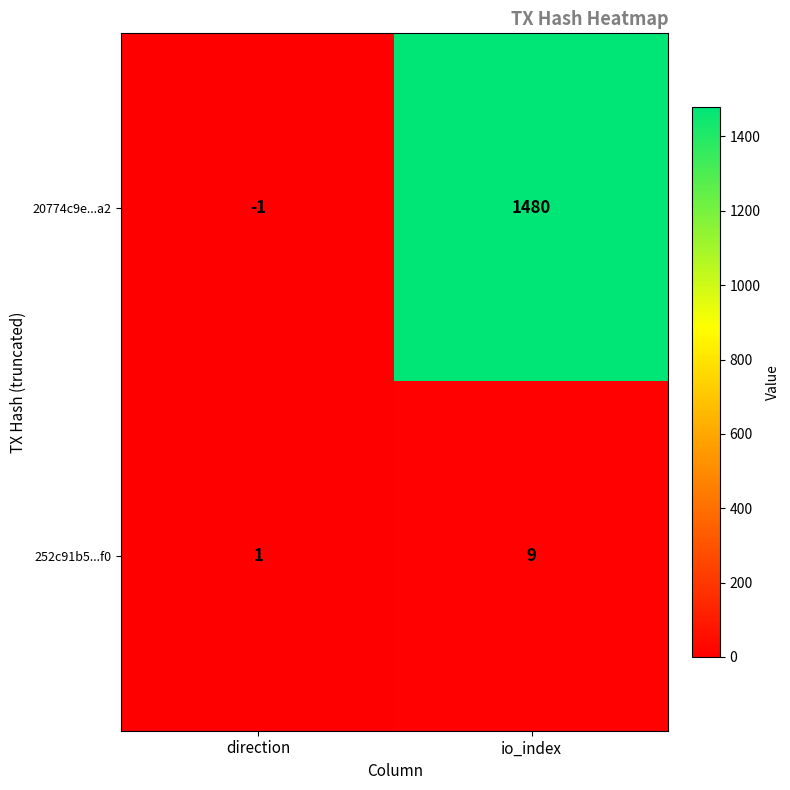

What is the approximate value of 252c91b5...f0 at io_index?

9